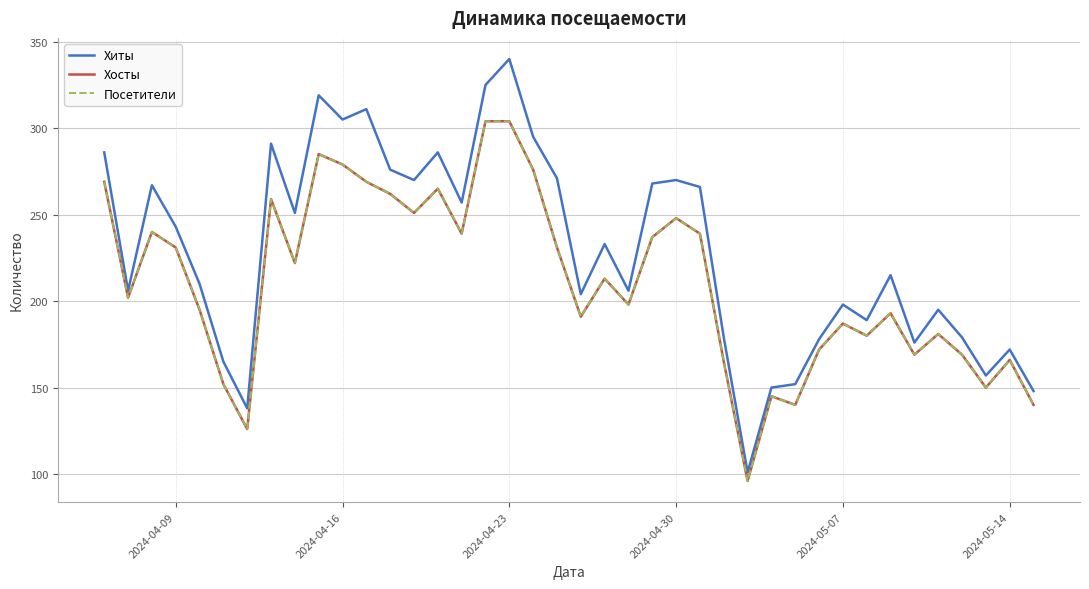

True or false: Посетители and Хосты cross at least once.

False